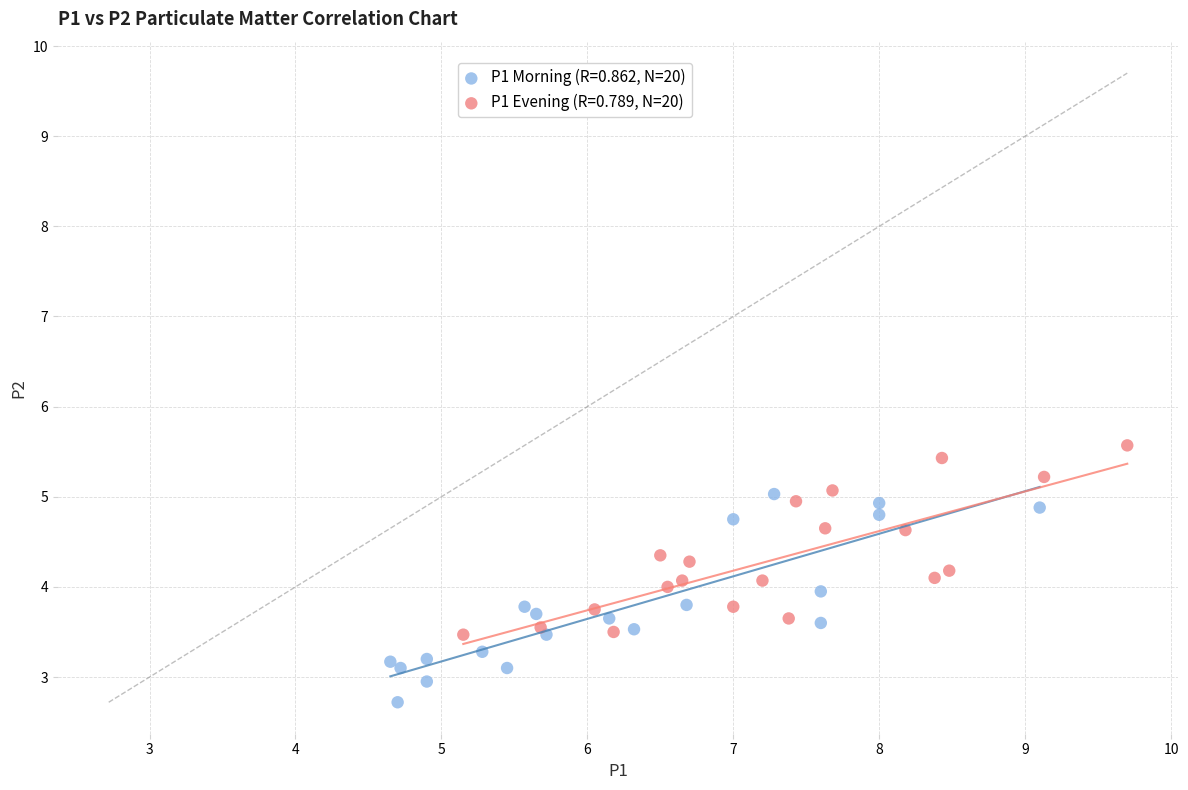

Which series reaches the maximum Y coordinate?

P1 Evening (R=0.789, N=20)